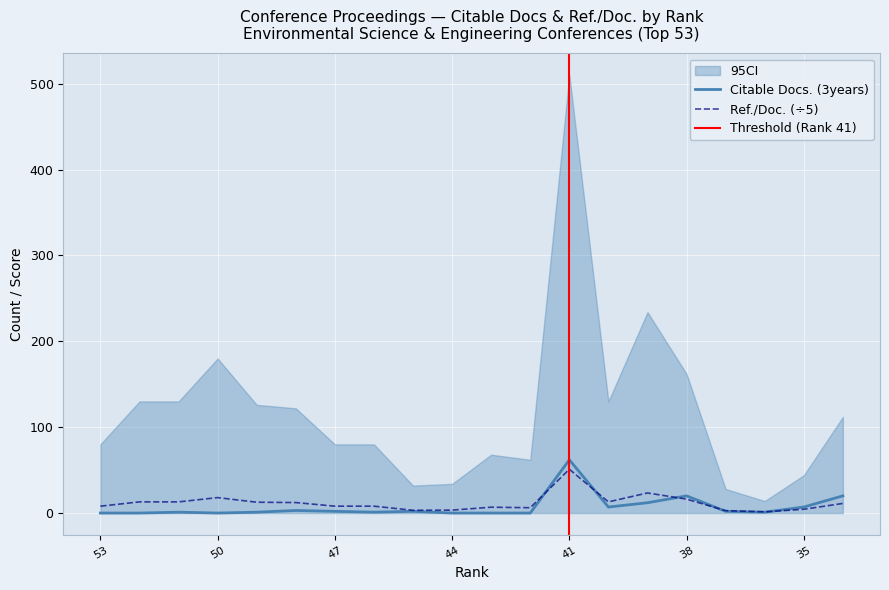

The Citable Docs. (3years) series shows 2.0 at 37. True or false?

True